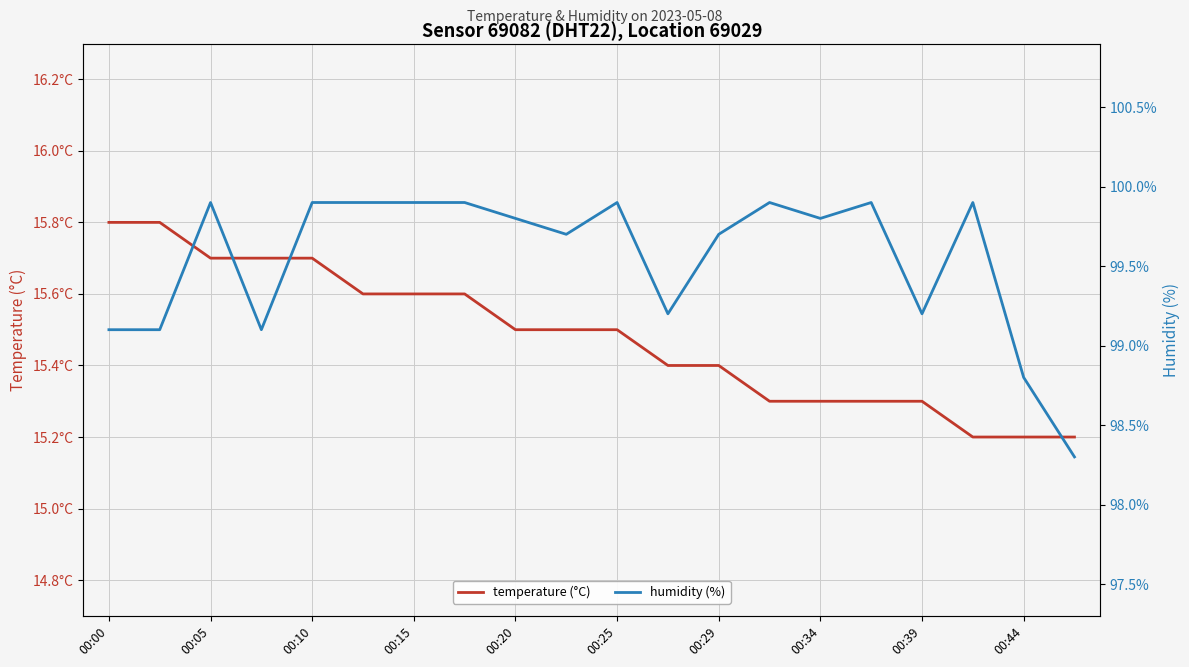

What is the difference between the humidity (%) values at 00:29 and 00:25?

0.2